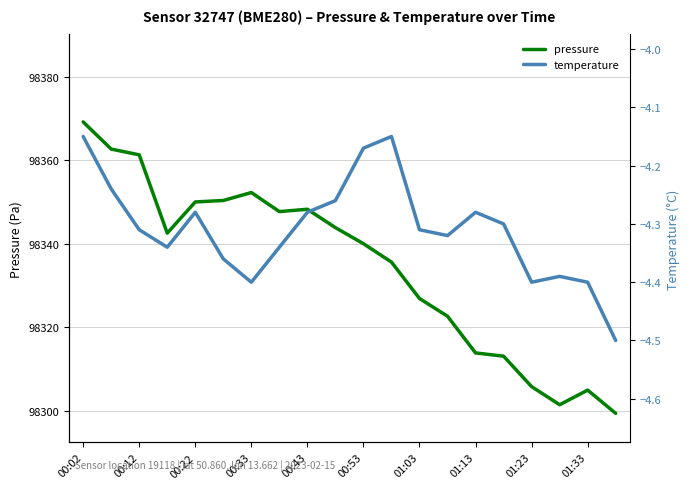

The pressure series shows 165438.0 at 00:33. True or false?

False